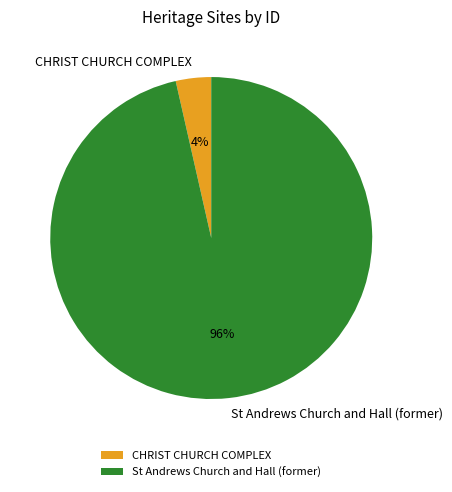

How many slices are in this pie chart?

2